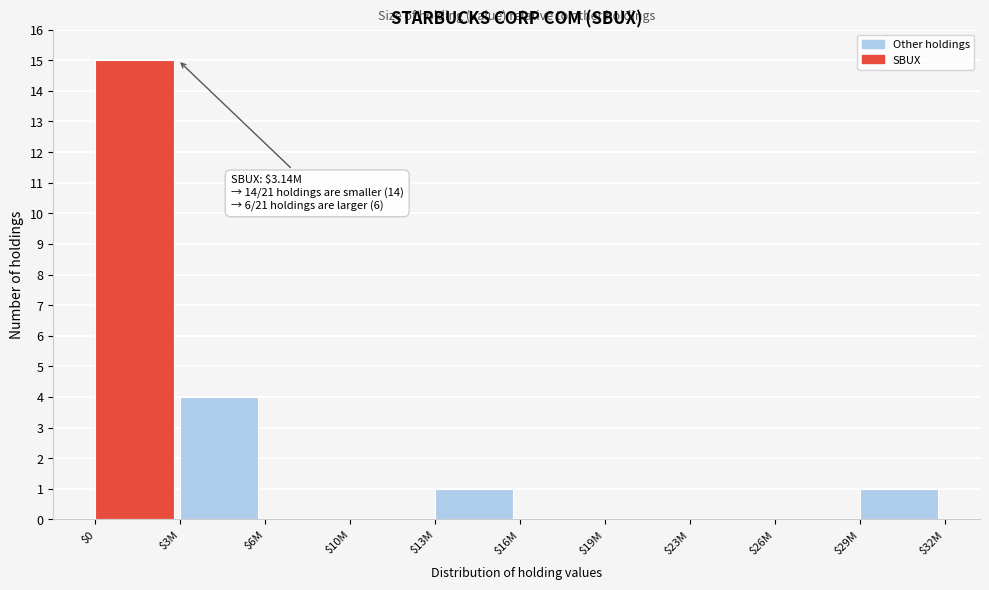

At which label is the value closest to 7?

$3M